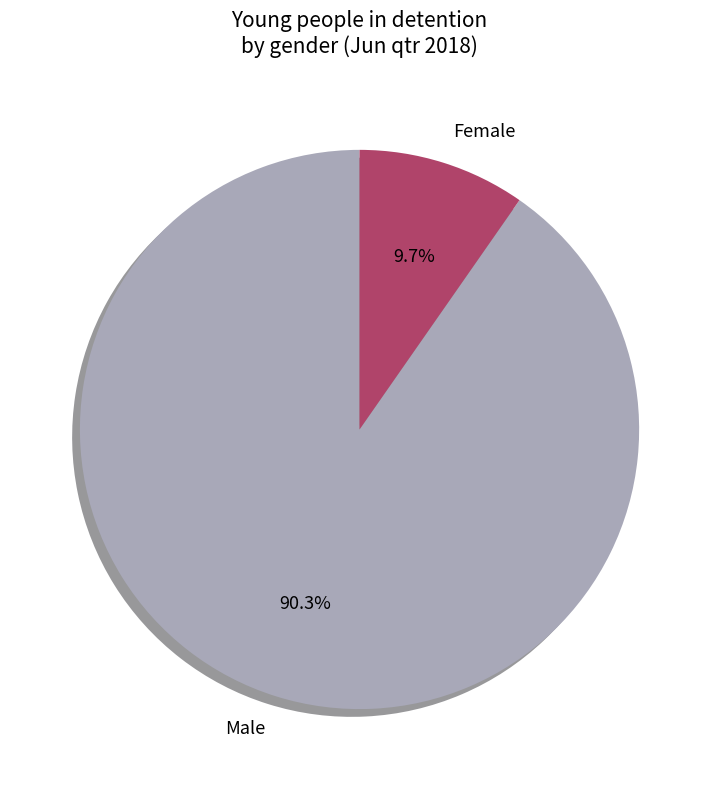

How much of the chart is everything except Male?

9.7%